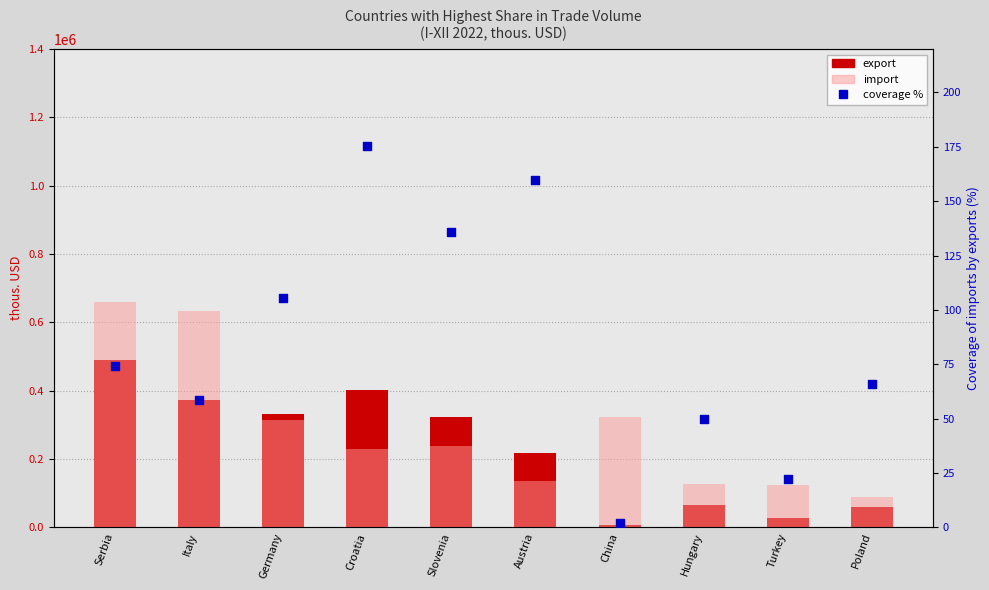

Which series has the largest total across all categories?

import